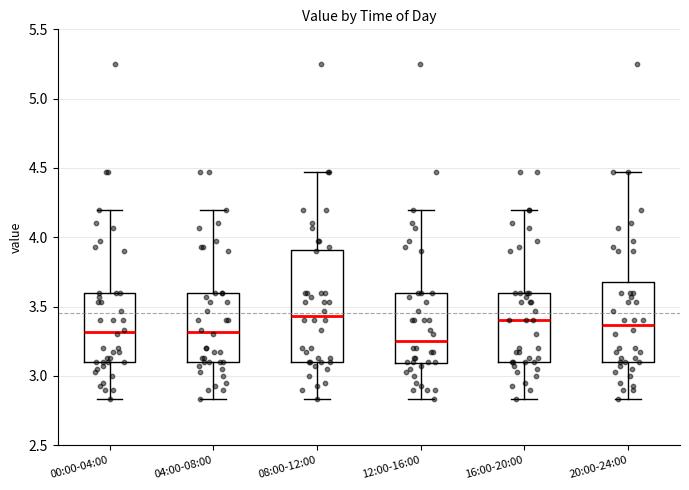

Reading left to right, read every box against the y-axis: the position of its median line, the range the box covers, and the ends of its whiskers. The values are not printed on the chart, so give them approximately, as read against the axis.

00:00-04:00: median 3.30, box 3.10 to 3.60, whiskers 2.85 to 4.20
04:00-08:00: median 3.30, box 3.10 to 3.60, whiskers 2.85 to 4.20
08:00-12:00: median 3.45, box 3.10 to 3.90, whiskers 2.85 to 4.45
12:00-16:00: median 3.25, box 3.10 to 3.60, whiskers 2.85 to 4.20
16:00-20:00: median 3.40, box 3.10 to 3.60, whiskers 2.85 to 4.20
20:00-24:00: median 3.35, box 3.10 to 3.70, whiskers 2.85 to 4.45